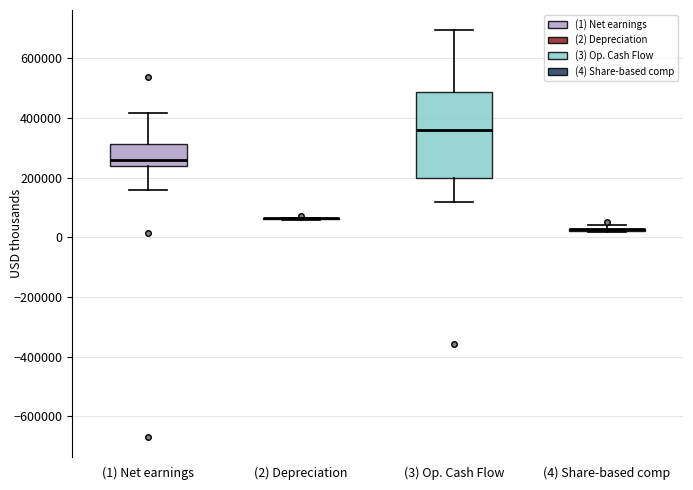

Reading left to right, read every box against the y-axis: the position of its median line, the range the box covers, and the ends of its whiskers. The values are not printed on the chart, so give them approximately, as read against the axis.

(1) Net earnings: median 260000, box 240000 to 320000, whiskers 160000 to 420000
(2) Depreciation: box collapsed to a line at 60000, whiskers 60000 to 60000
(3) Op. Cash Flow: median 360000, box 200000 to 480000, whiskers 120000 to 700000
(4) Share-based comp: box collapsed to a line at 20000, whiskers 20000 to 40000